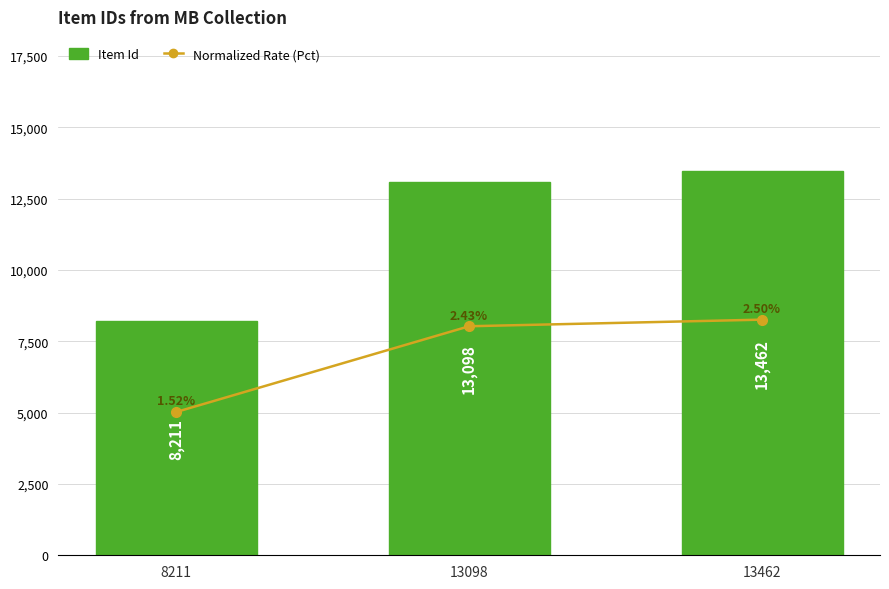

True or false: Item Id has a value of 13462.0 at 13462.

True